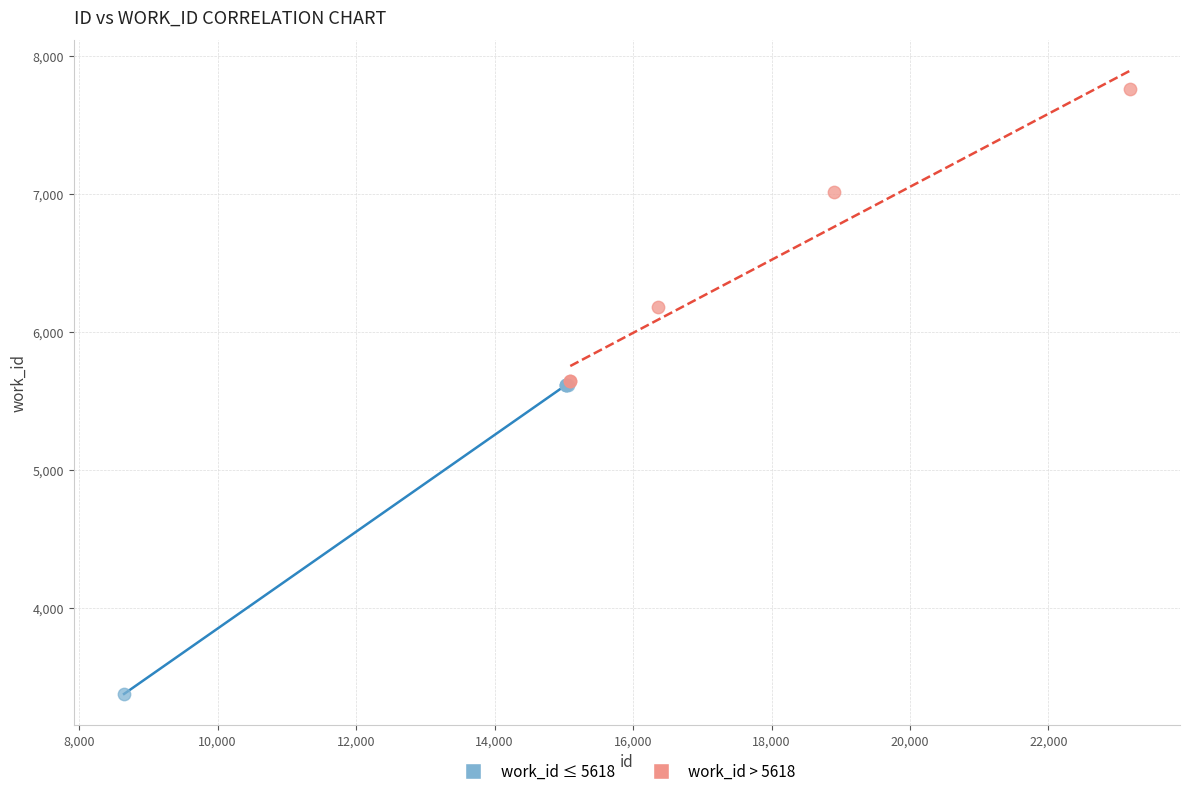

Which series has the largest Y range (max minus min)?

work_id ≤ 5618